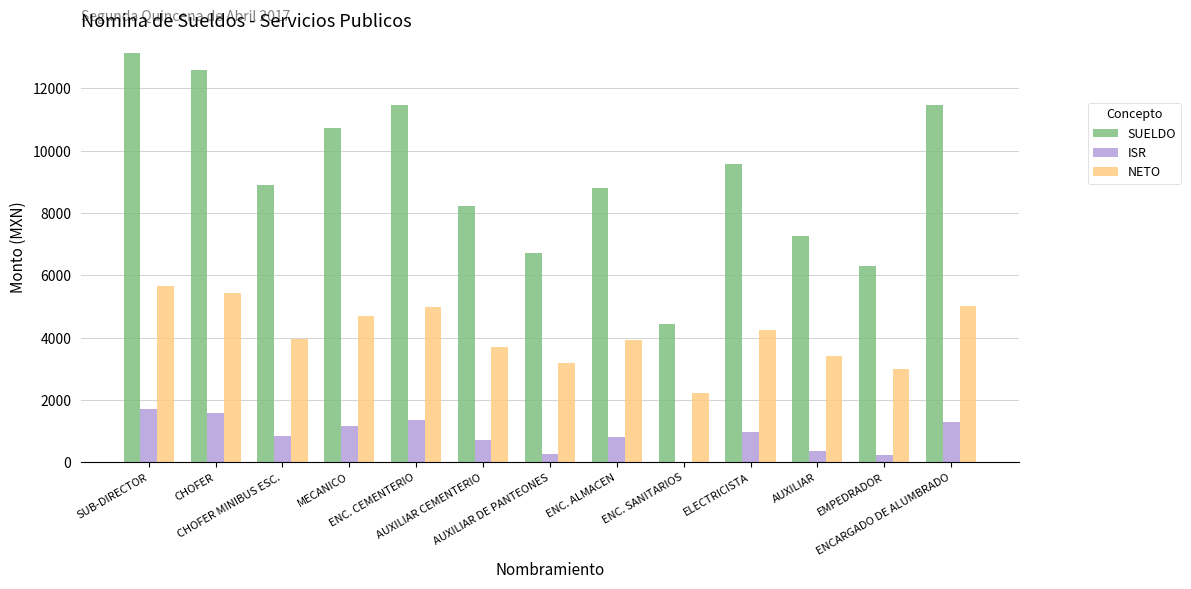

How many values in the NETO series exceed 3970?

7